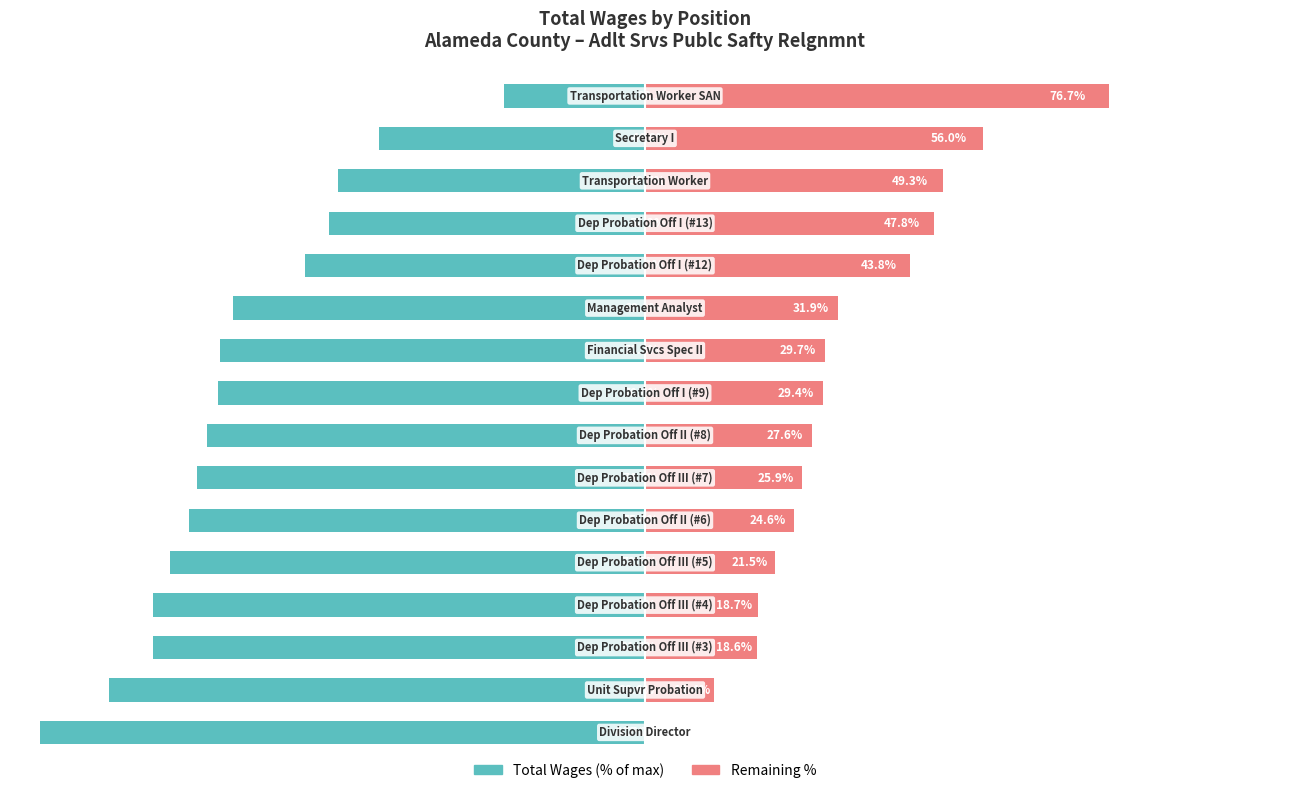

What is the value of the Remaining % bar at the 14th from the left?

49.3